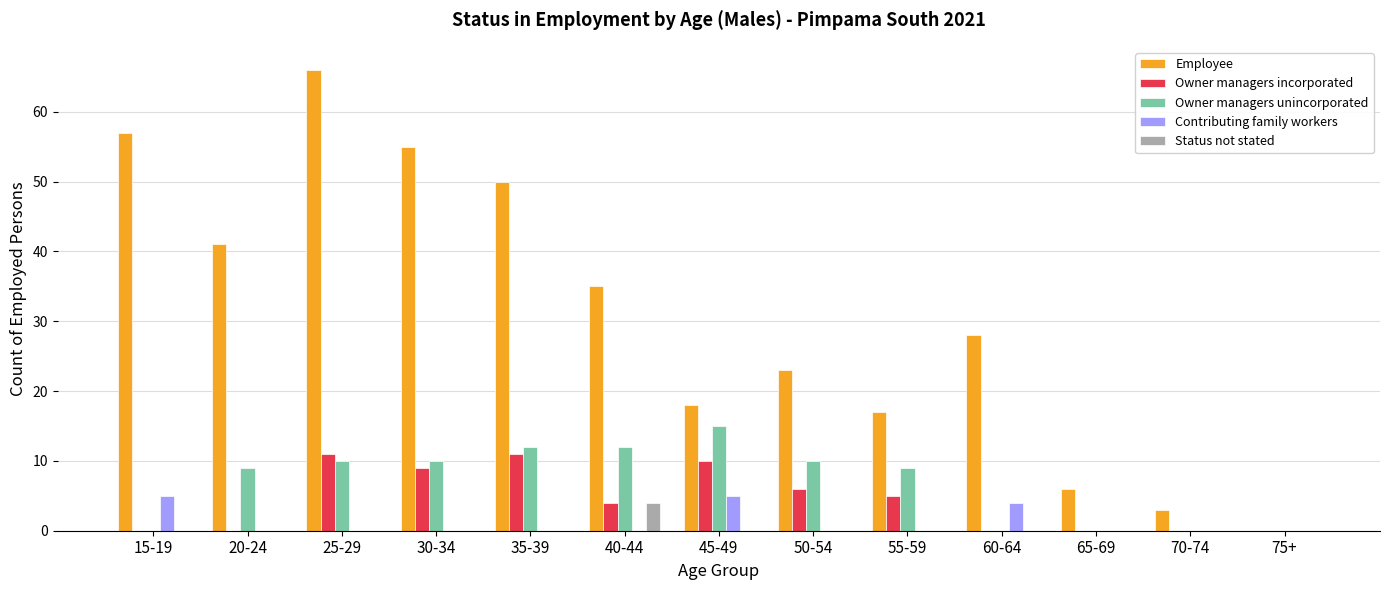

Between 65-69 and 75+, which series saw the biggest shift?

Employee